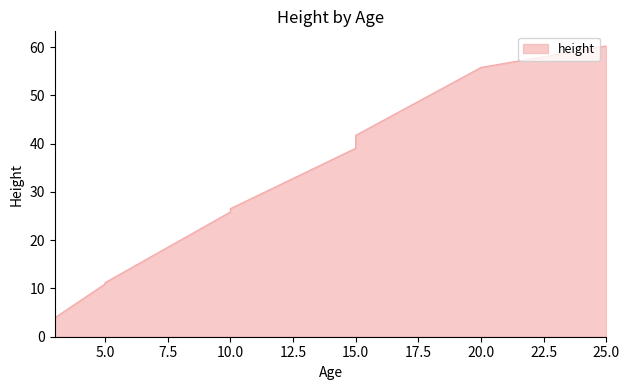

How many lines are shown in the chart?

1